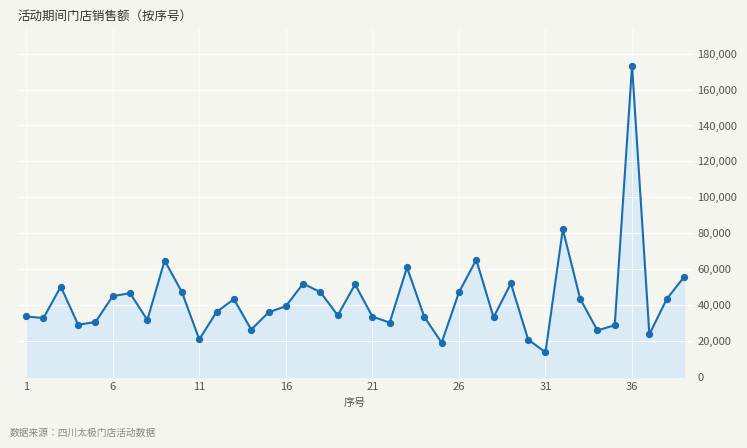

What is the difference between the maximum and minimum values?

159442.5